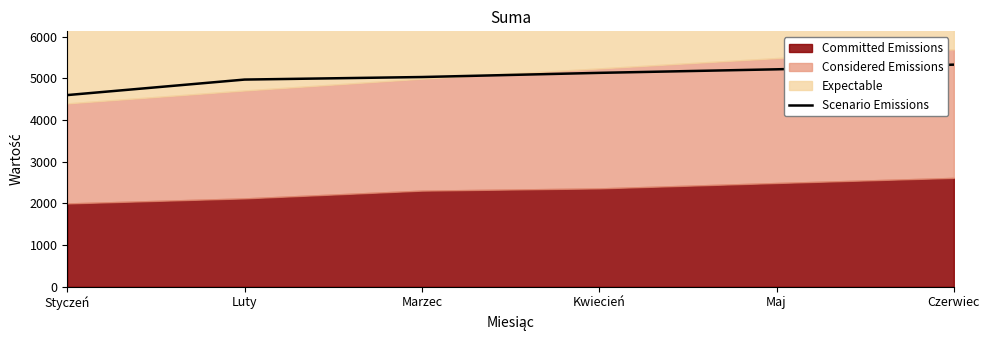

Rank the categories by value from lowest to highest.

Styczeń, Luty, Marzec, Kwiecień, Maj, Czerwiec